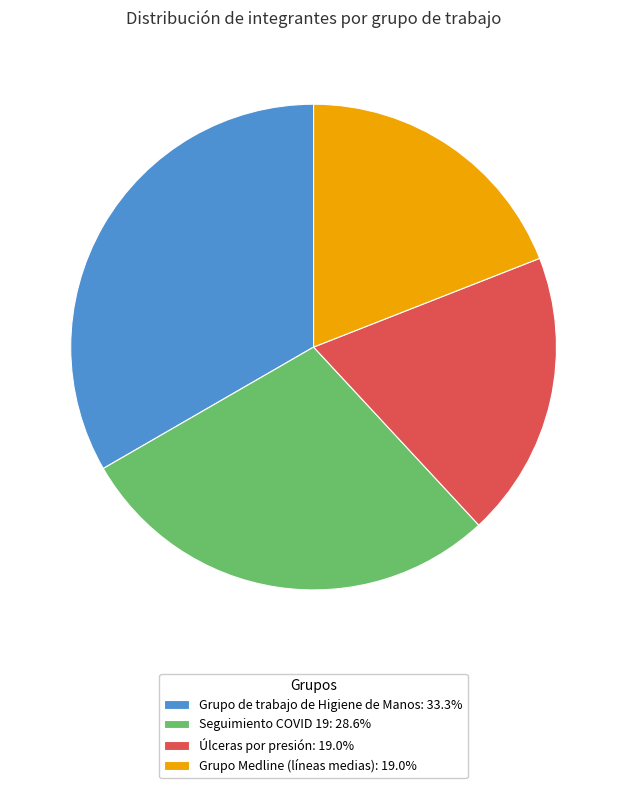

Approximately how many times larger is the value at Úlceras por presión: 19.0% compared to Grupo de trabajo de Higiene de Manos: 33.3%?

0.6